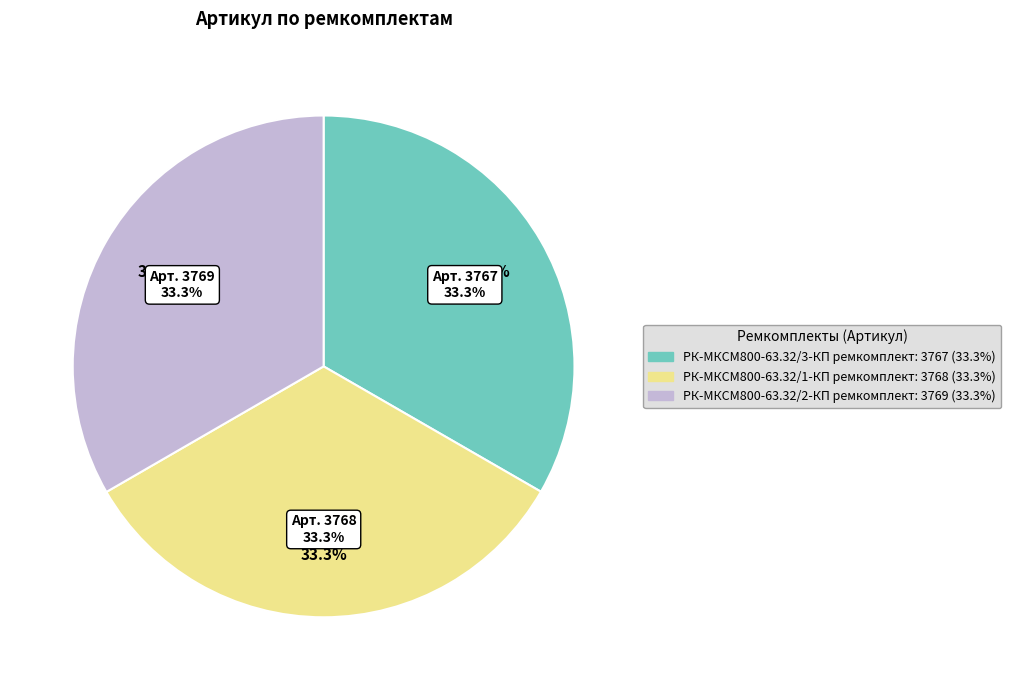

Rank the categories by value from highest to lowest.

РК-МКСМ800-63.32/2-КП ремкомплект, РК-МКСМ800-63.32/1-КП ремкомплект, РК-МКСМ800-63.32/3-КП ремкомплект